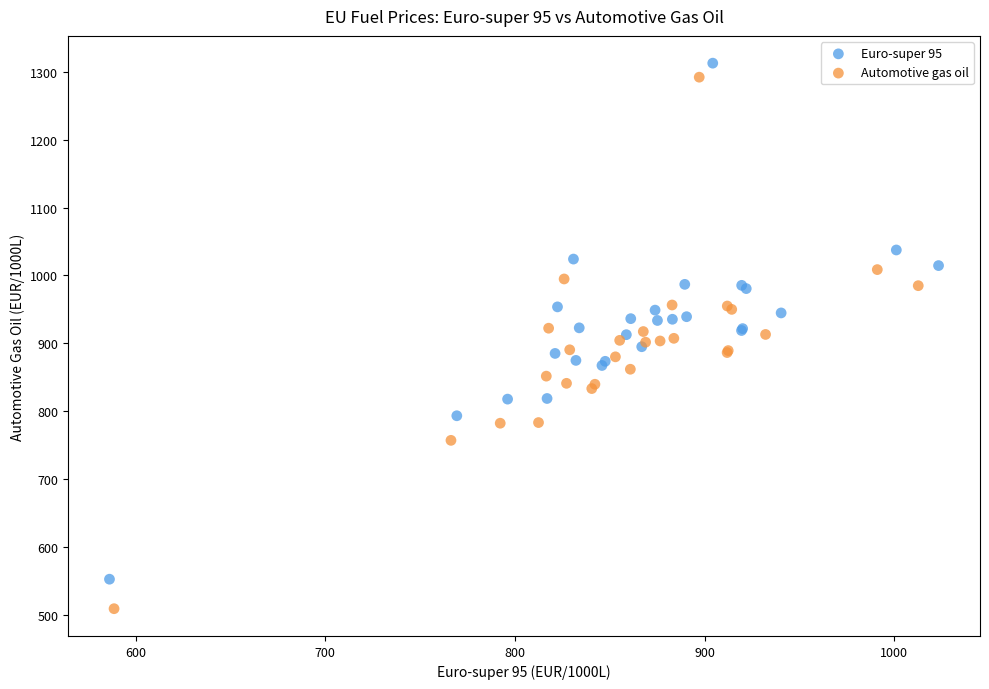

Which series reaches the minimum Y coordinate?

Automotive gas oil